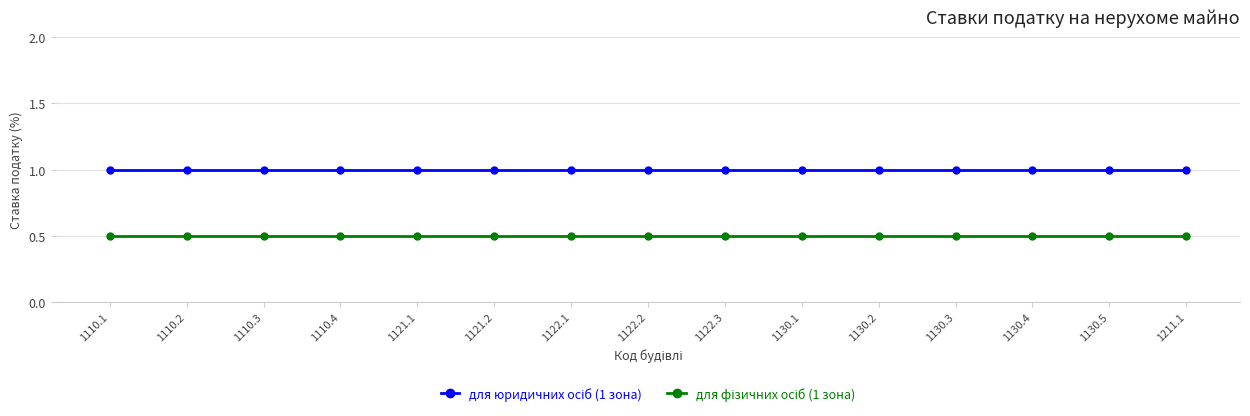

What position from the right is 1110.3?

13